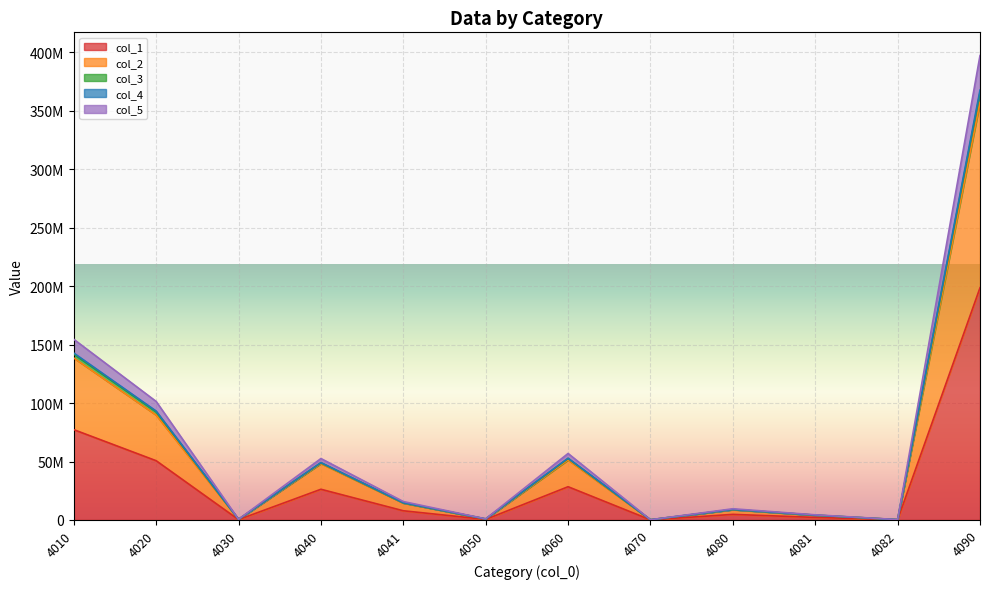

How many values in the col_1 series are below 7881034?

6